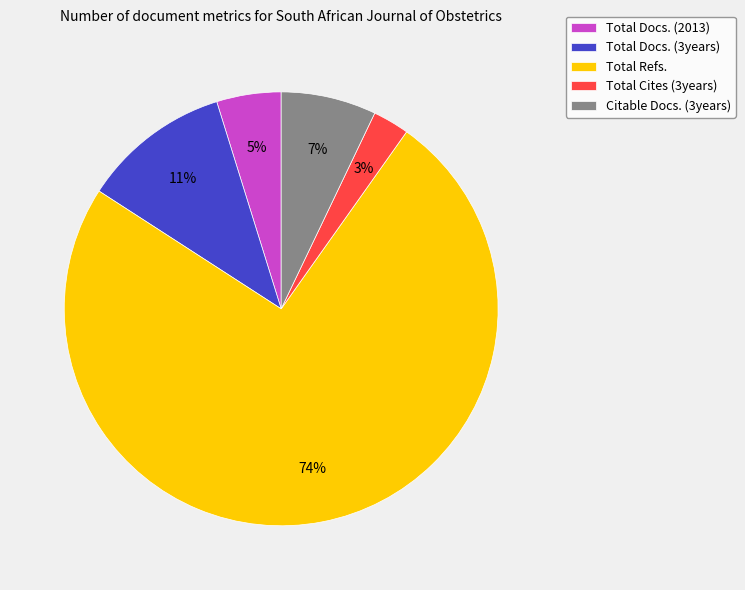

Which slice is the smallest?

Total Cites (3years)